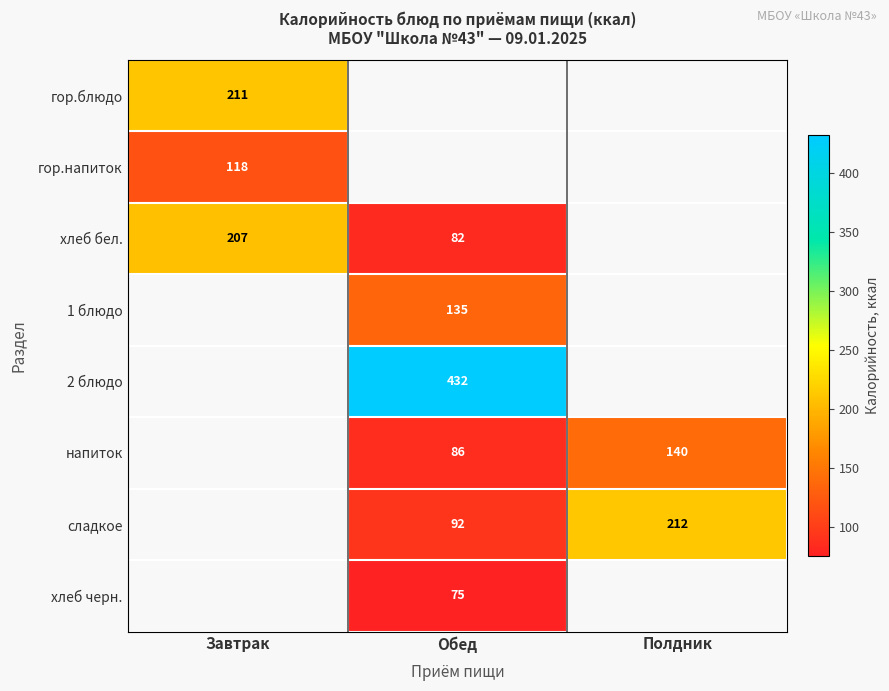

Which series changed the most between Завтрак and Обед?

хлеб бел.